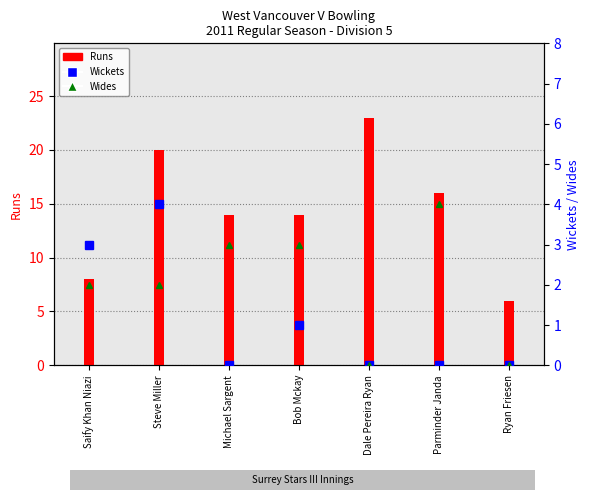

At how many categories does at least one series exceed 11?

5